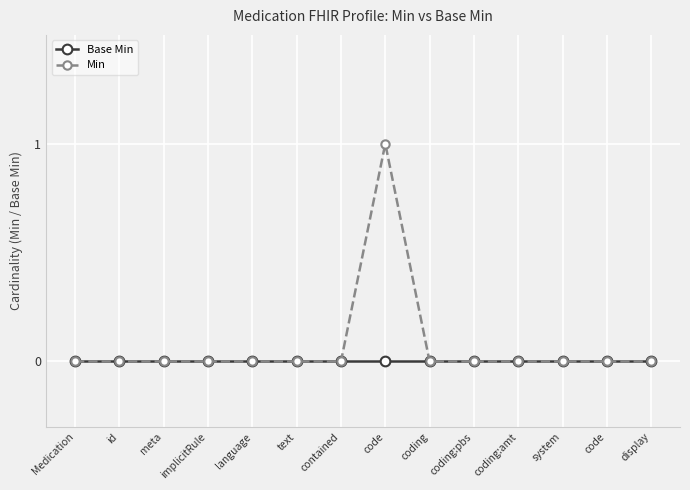

Is this an area chart (filled region under the line)?

No